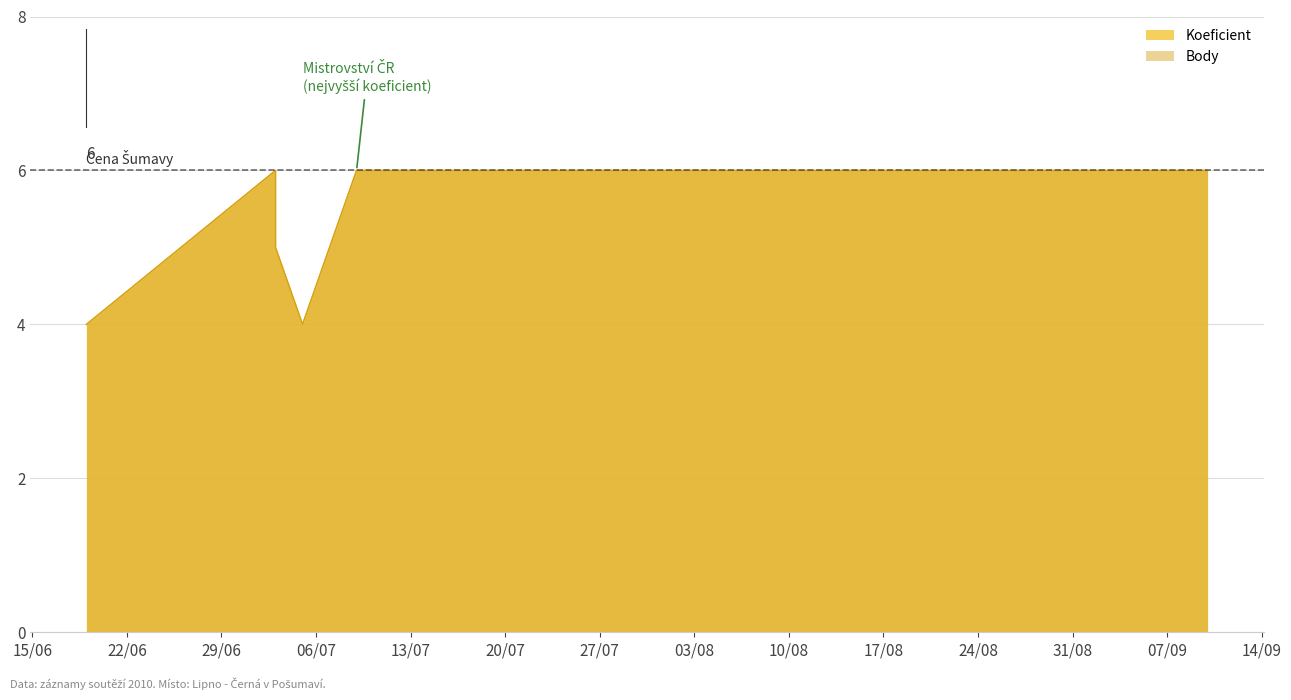

Which has a higher value, 2010-07-03 or 2010-07-09?

2010-07-03